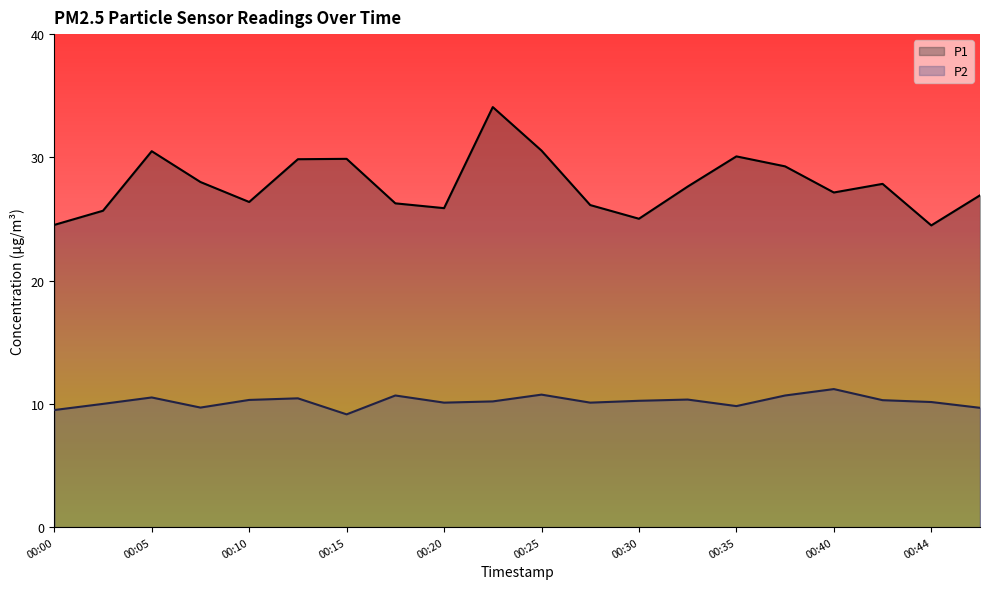

Which series has the largest total across all categories?

P1